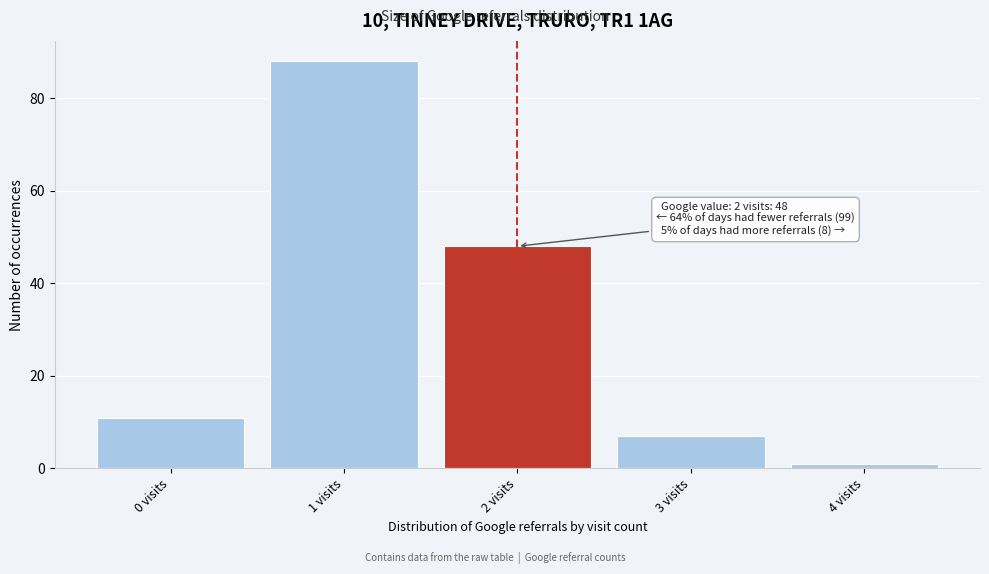

Reading left to right, transcribe all the data shown in this chart.

11	88	48	7	1